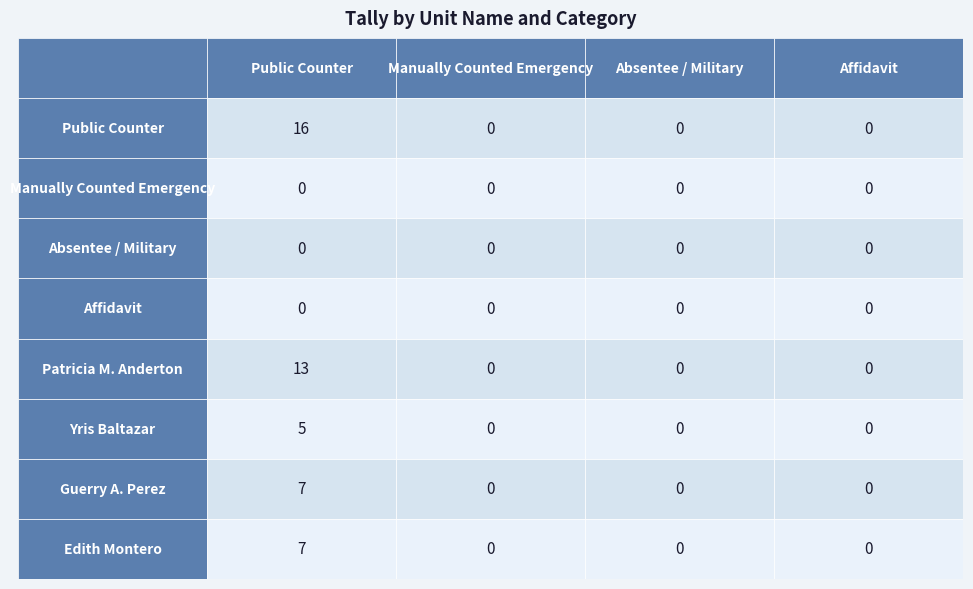

What is the maximum value for Public Counter?

16